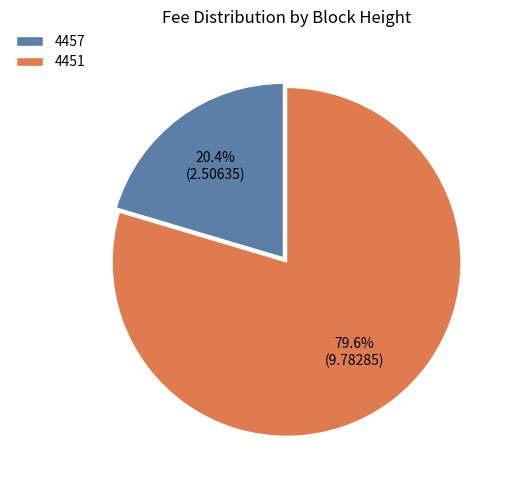

What percentage is the 4451 slice, to the nearest percent?

80%